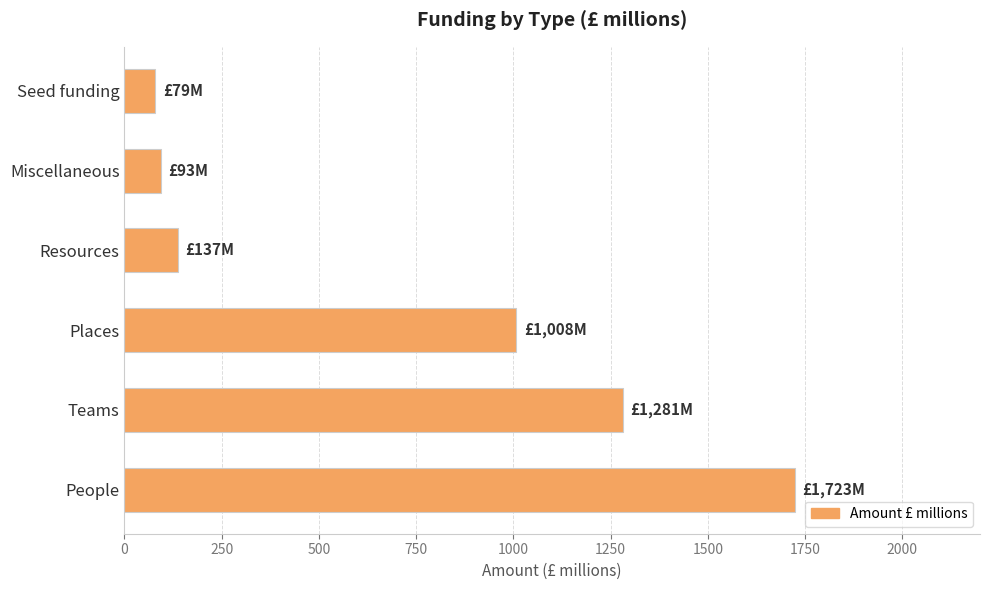

How many series are shown in this chart?

1